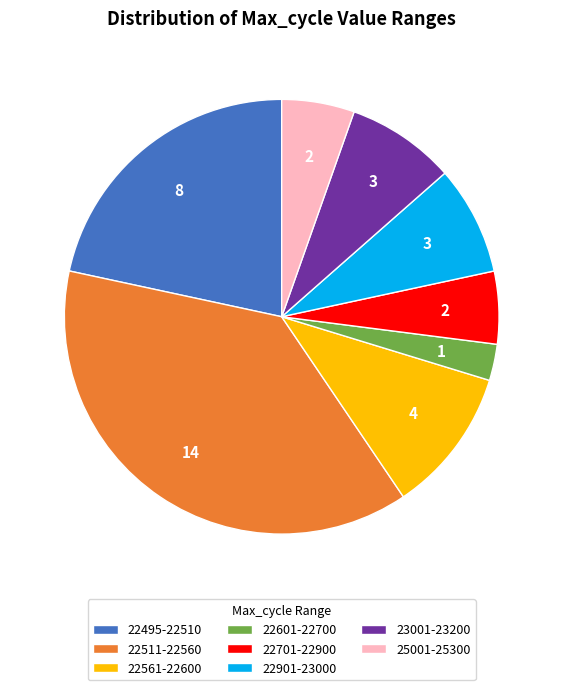

What is the smallest slice in the pie chart?

22601-22700